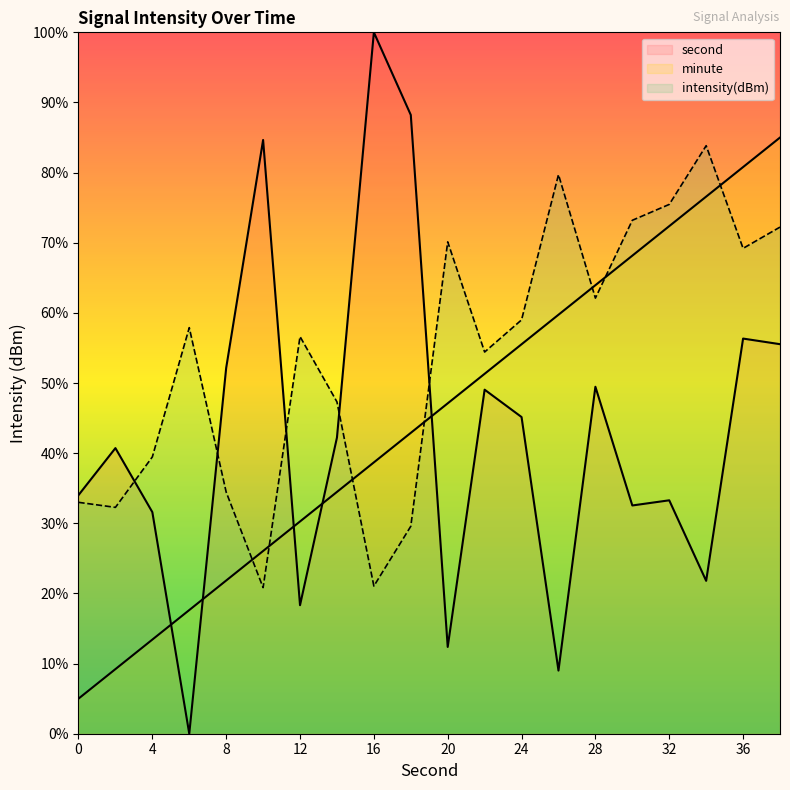

How many data points in second are less than 47?

10